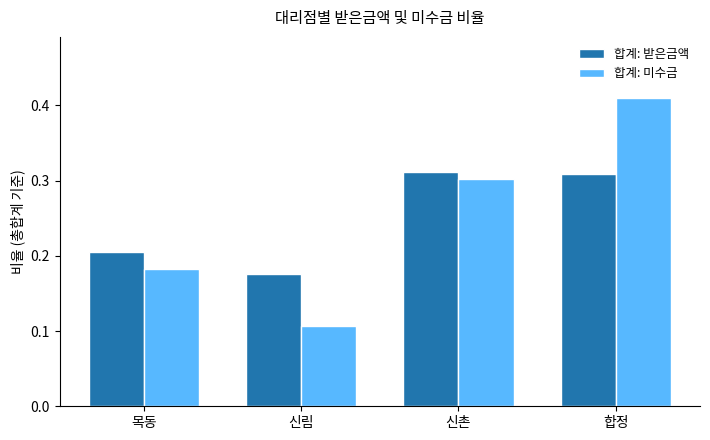

Rank the series at 신림 from lowest to highest value.

합계: 미수금, 합계: 받은금액